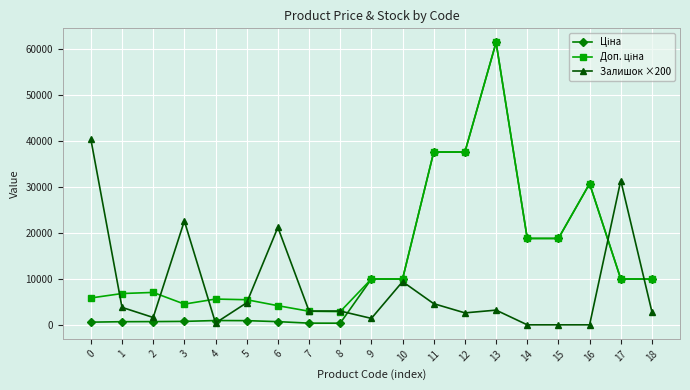

At which category does the chart reach its peak across all series?

13